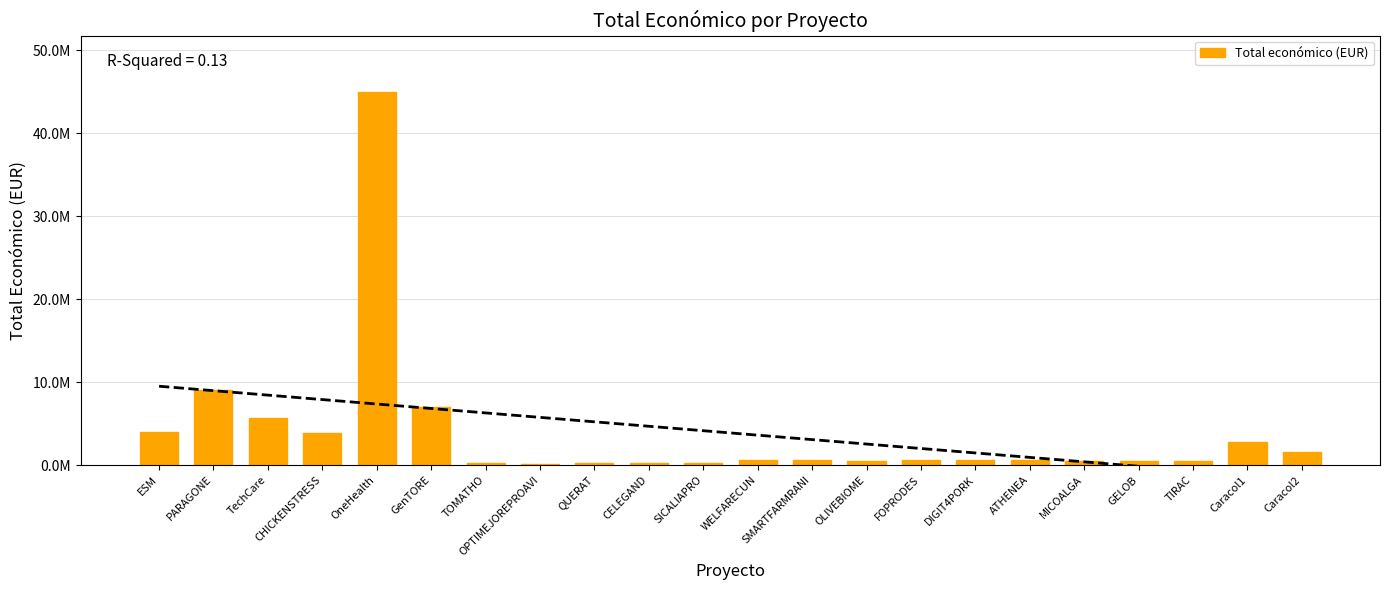

What is the difference between the values at GenTORE and WELFARECUN?

6401090